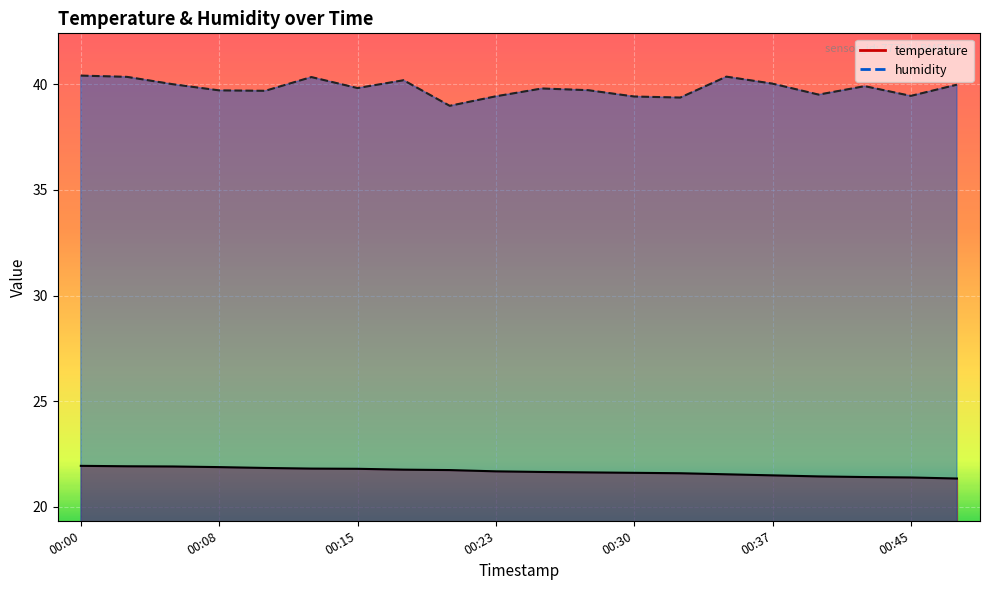

The temperature series shows 28.7 at 00:03. True or false?

False